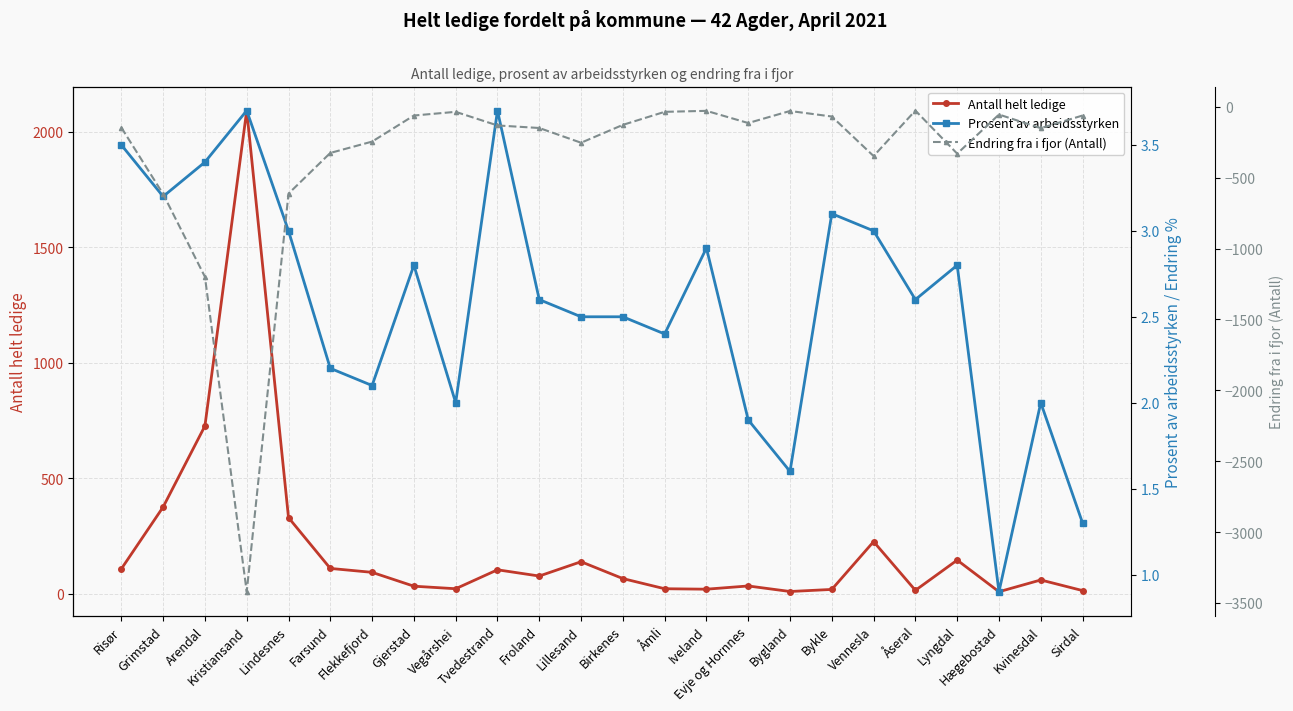

What is the difference between the maximum and minimum values in the Antall helt ledige series?

2084